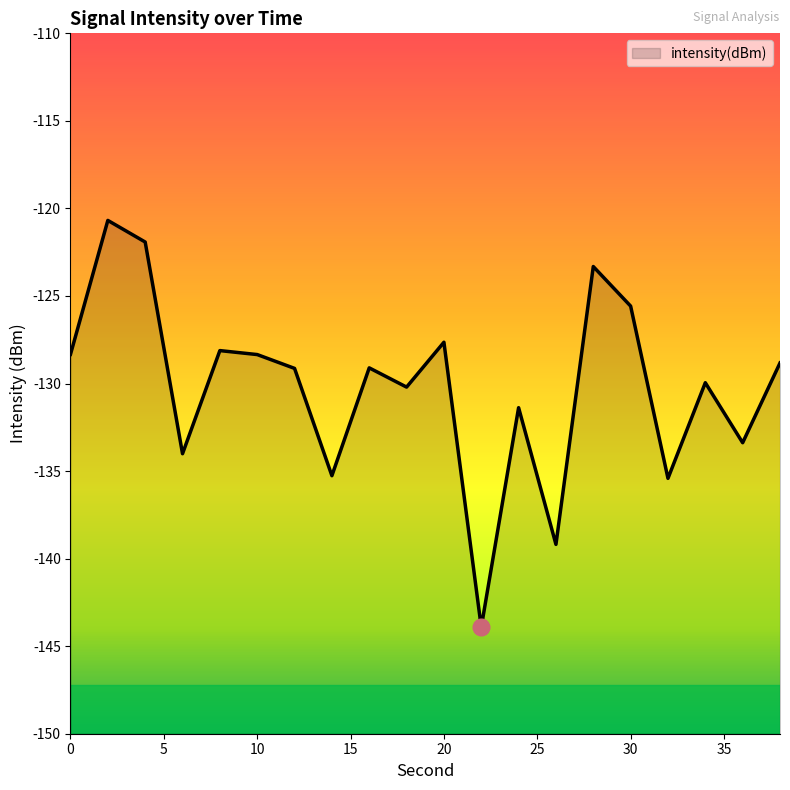

Reading right to left, extract all data points from this chart.

38=-128.8	36=-133.4	34=-130.0	32=-135.4	30=-125.6	28=-123.3	26=-139.2	24=-131.4	22=-143.9	20=-127.6	18=-130.2	16=-129.1	14=-135.3	12=-129.1	10=-128.3	8=-128.1	6=-134.0	4=-121.9	2=-120.7	0=-128.3